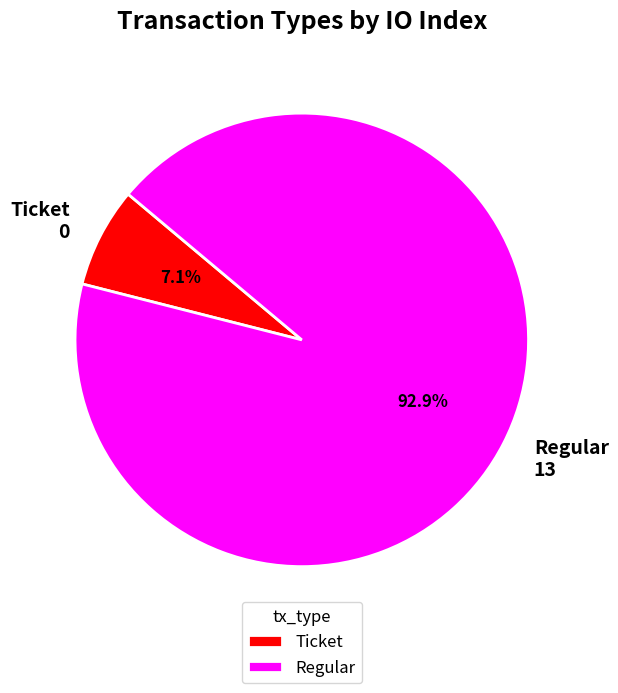

How many segments does this pie chart have?

2